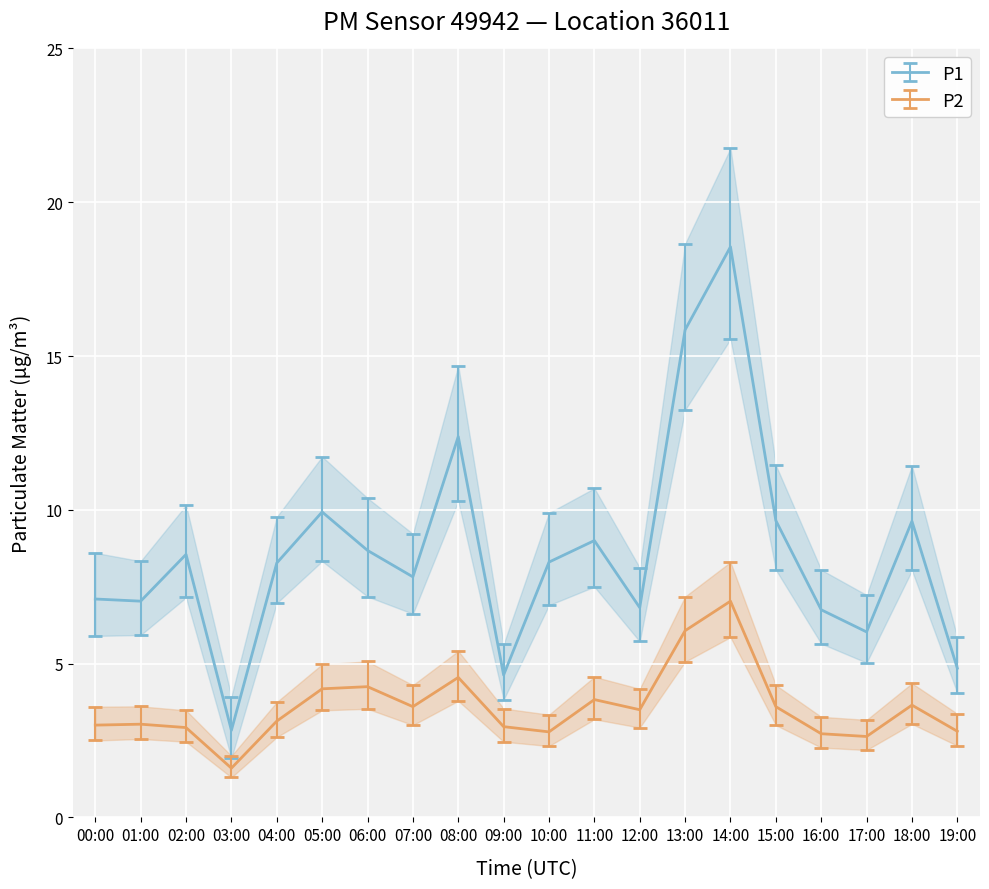

Where does the P2 series first go above 3?

01:00